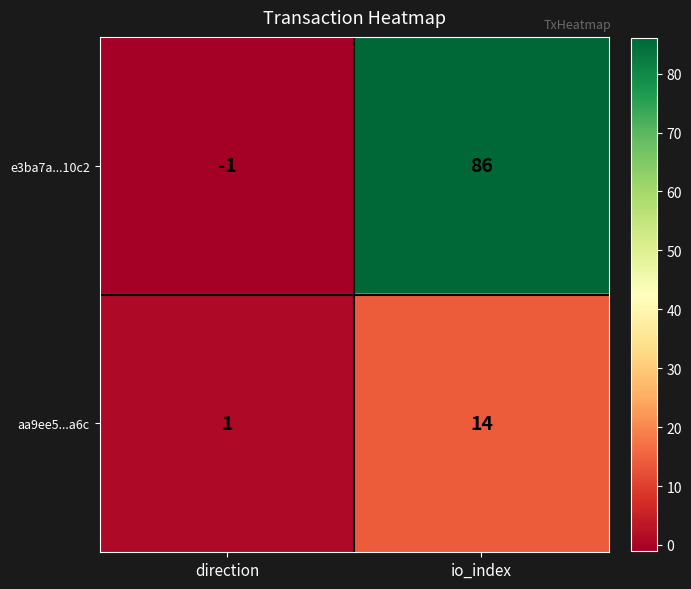

Reading left to right, extract all data points from this chart.

e3ba7a...10c2: -1	86
aa9ee5...a6c: 1	14